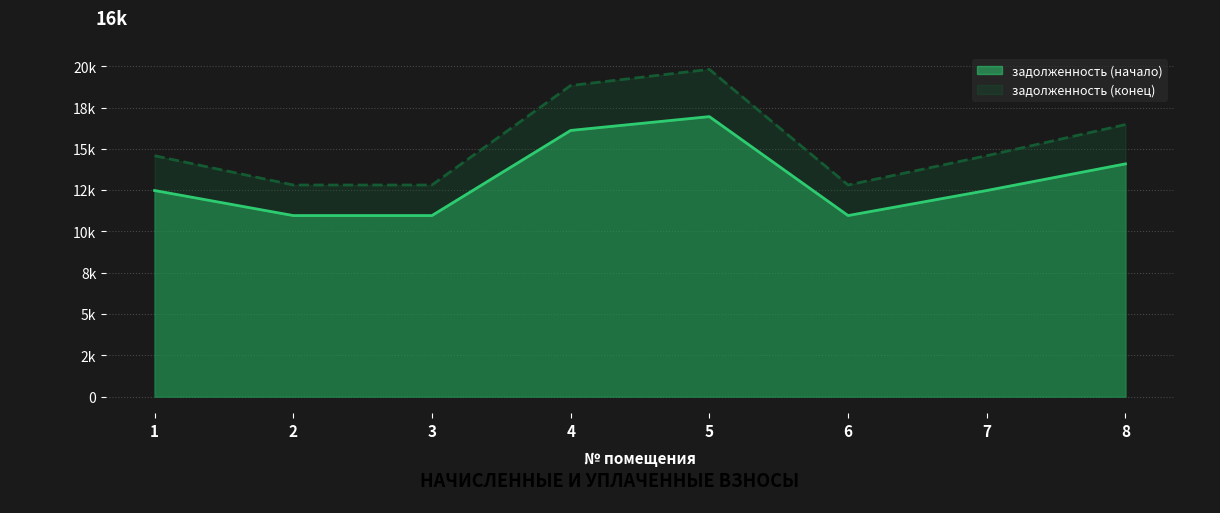

True or false: задолженность (начало) and задолженность (конец) cross at least once.

False